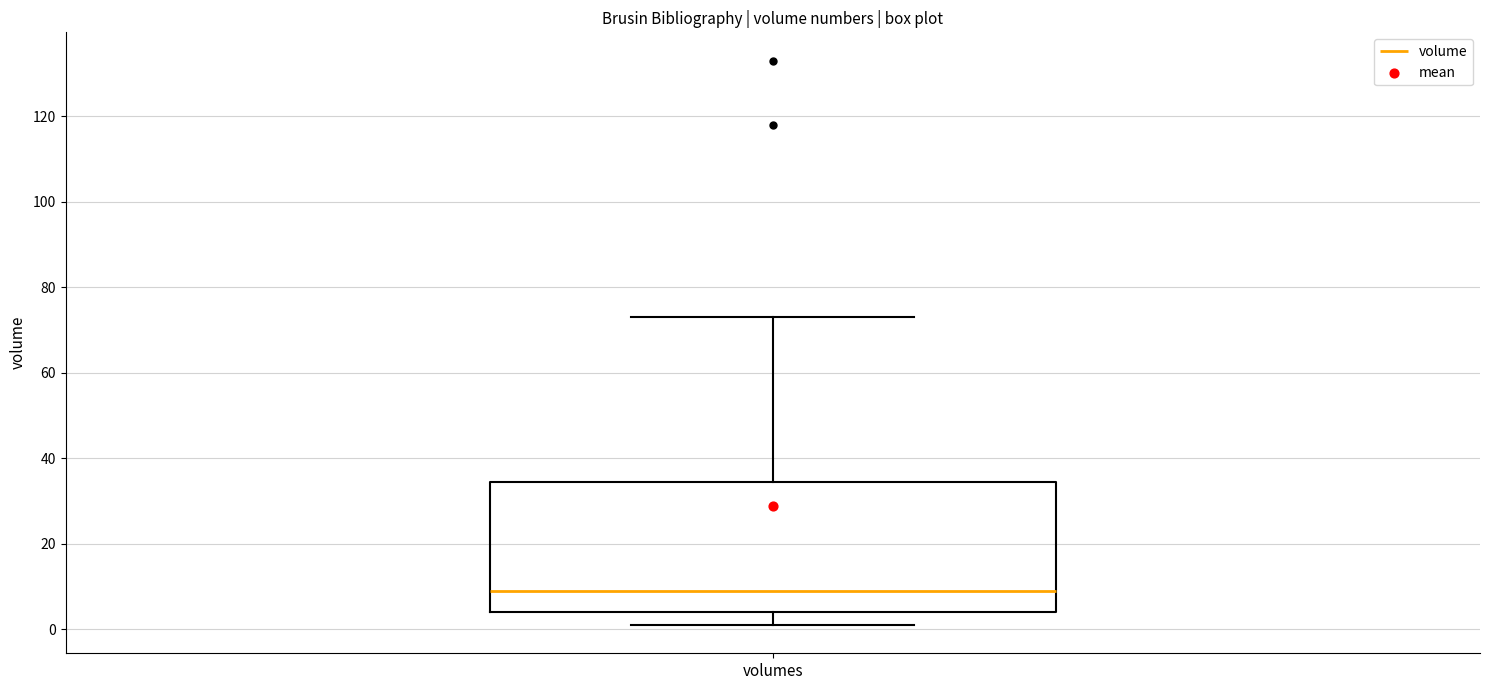

Transcribe this box plot: give where the median line is, the range the box spans, and where the two whiskers end, as read against the y-axis. The values are not printed on the chart, so give them approximately, as read against the axis.

median 10, box 4 to 34, whiskers 2 to 74